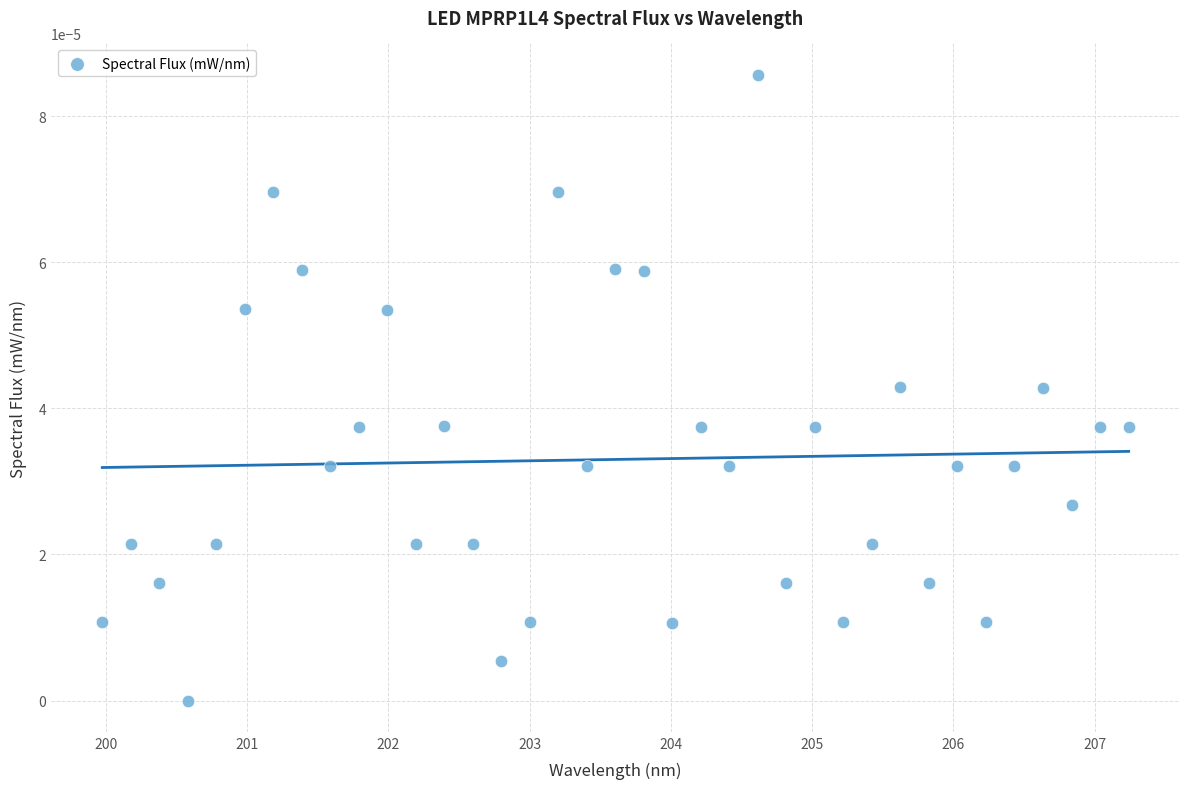

What is the range of X values (max minus min)?

7.3